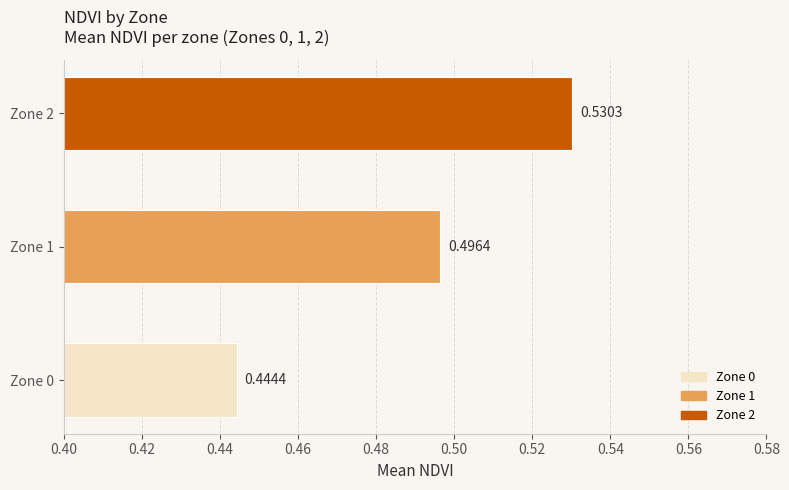

What is the change in value from Zone 0 to Zone 1?

+0.1